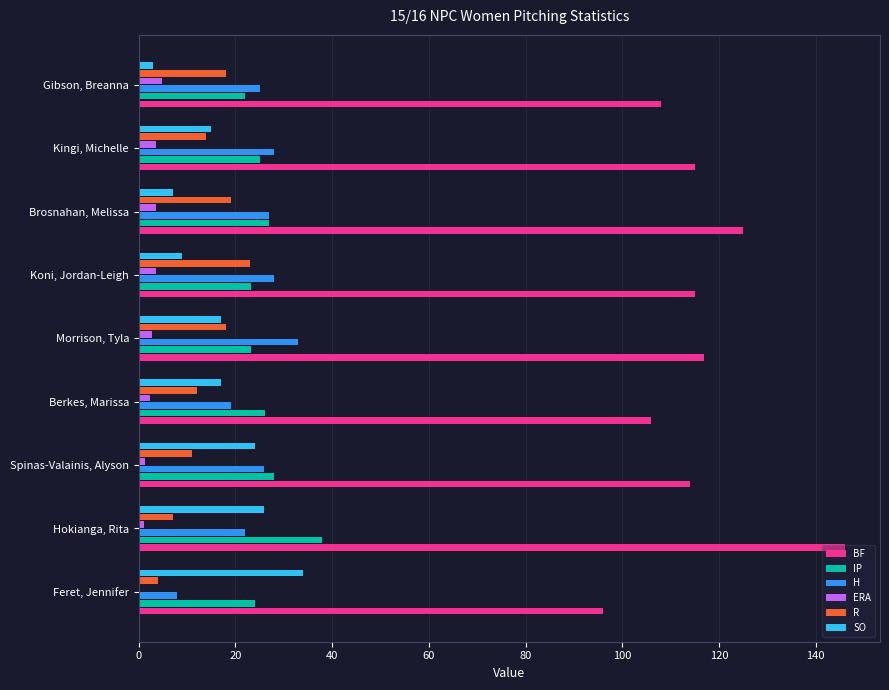

The value of ERA at Brosnahan, Melissa is 3.6. True or false?

True